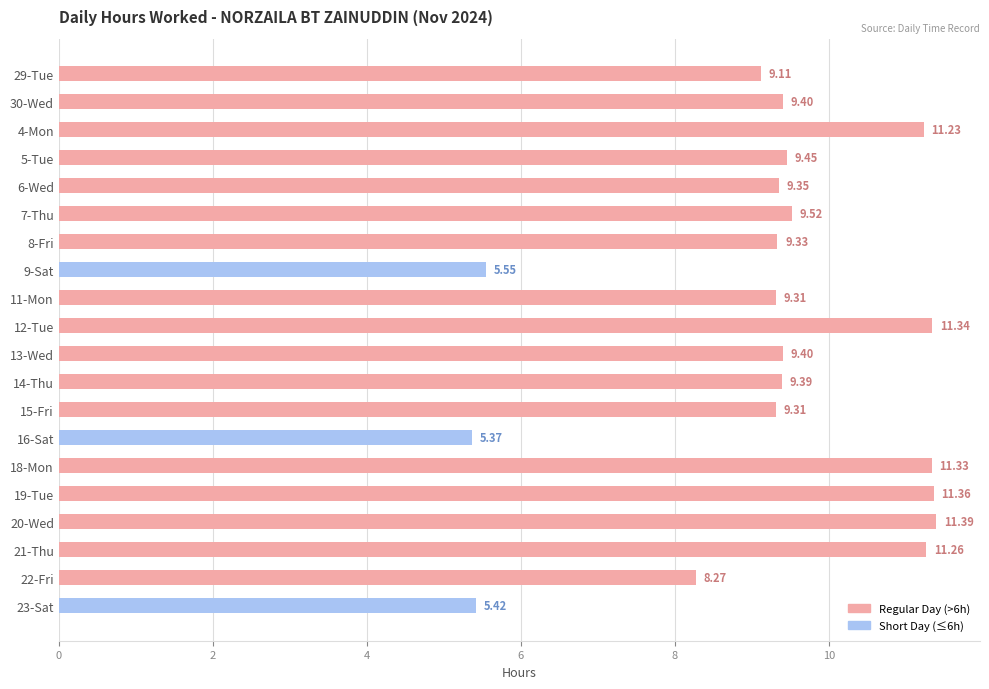

Does the chart contain any negative values?

No